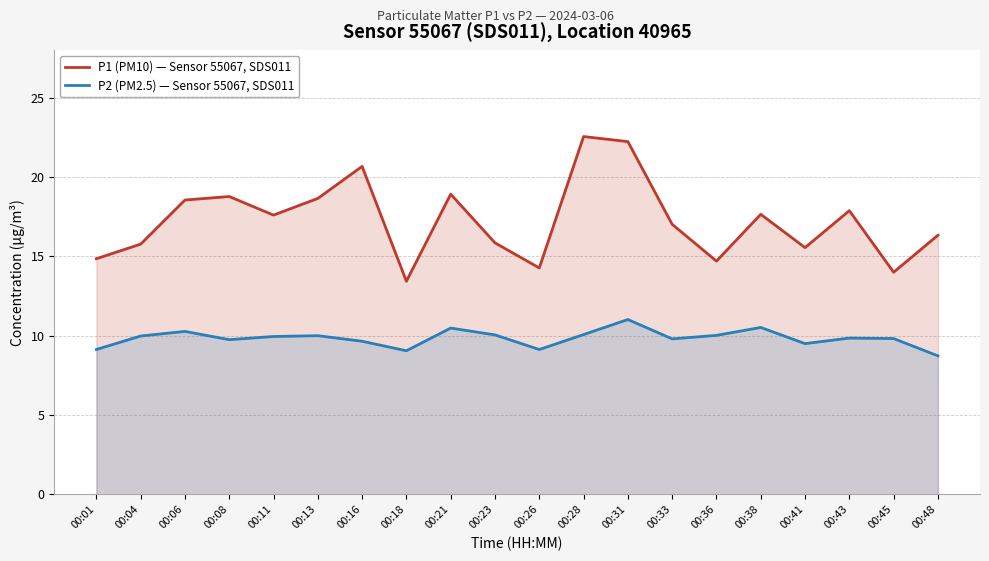

True or false: P1 (PM10) — Sensor 55067, SDS011 and P2 (PM2.5) — Sensor 55067, SDS011 cross at least once.

False